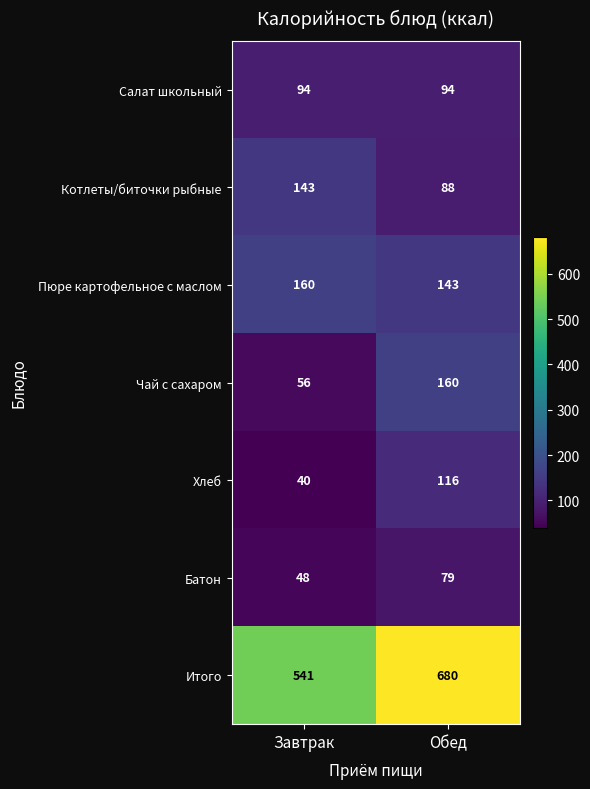

At Обед, list the series in order from smallest to largest.

Батон, Котлеты/биточки рыбные, Салат школьный, Хлеб, Пюре картофельное с маслом, Чай с сахаром, Итого